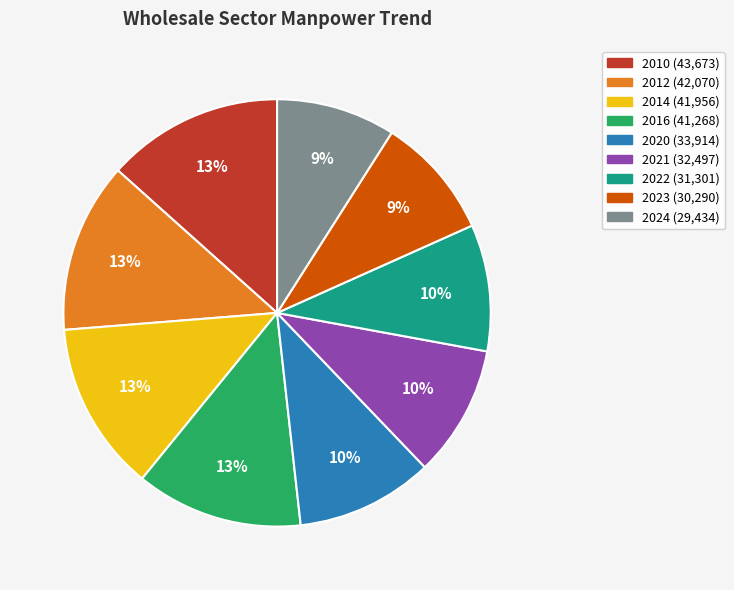

How many segments does this pie chart have?

9